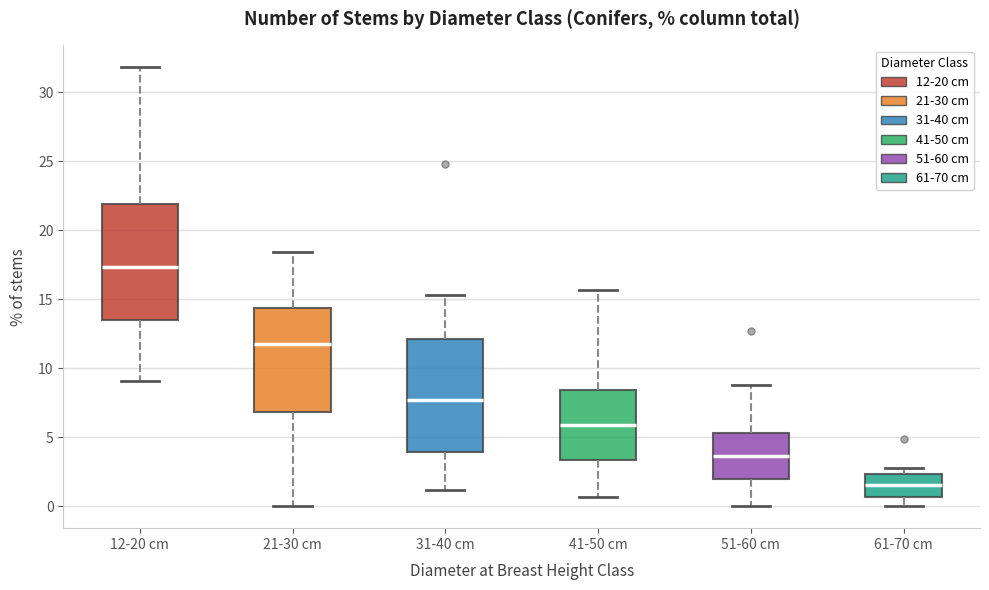

Which box has the highest median line?

12-20 cm